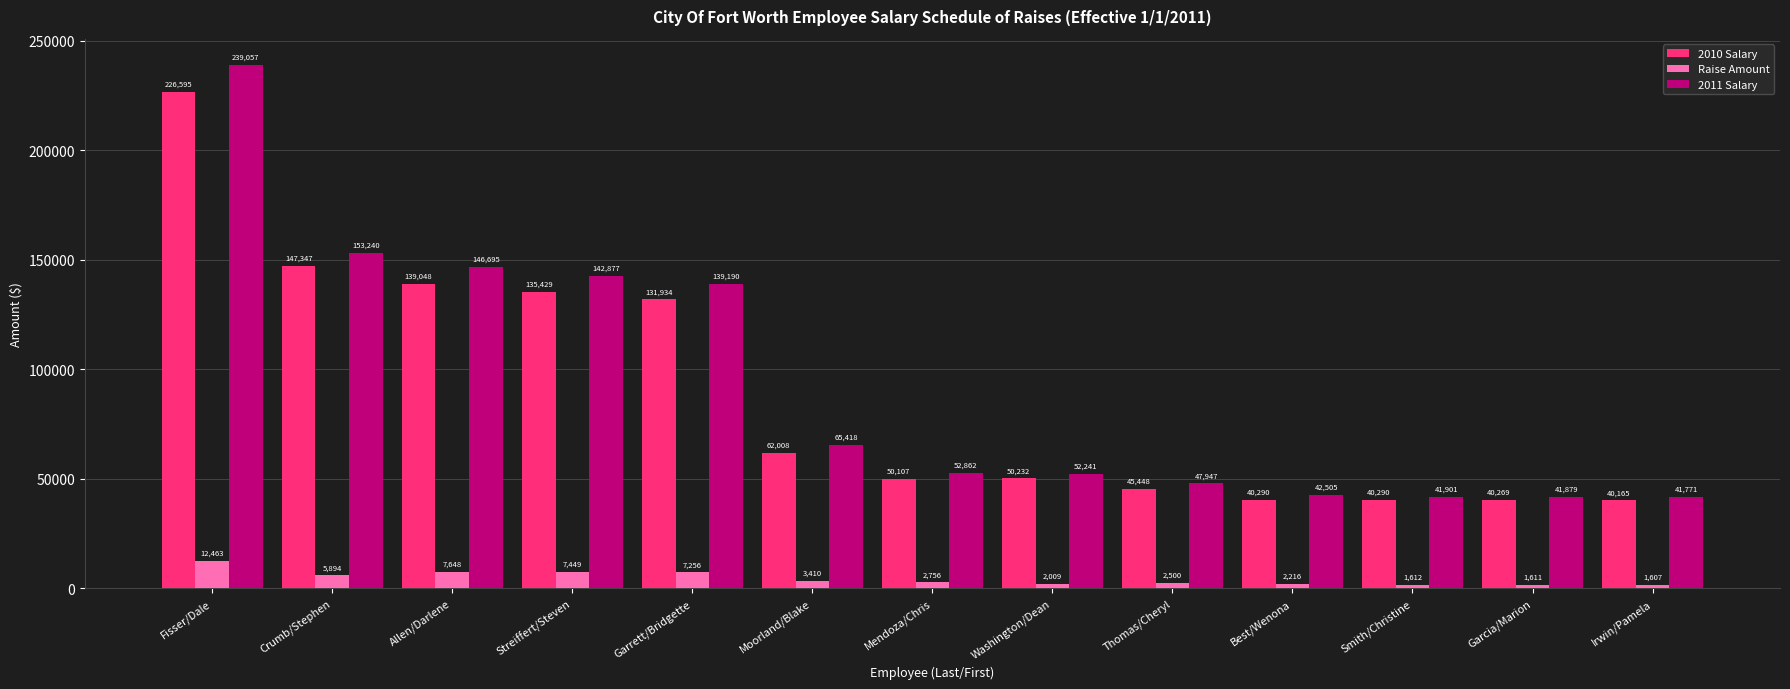

What is the difference between the maximum and minimum values in the 2010 Salary series?

186430.0